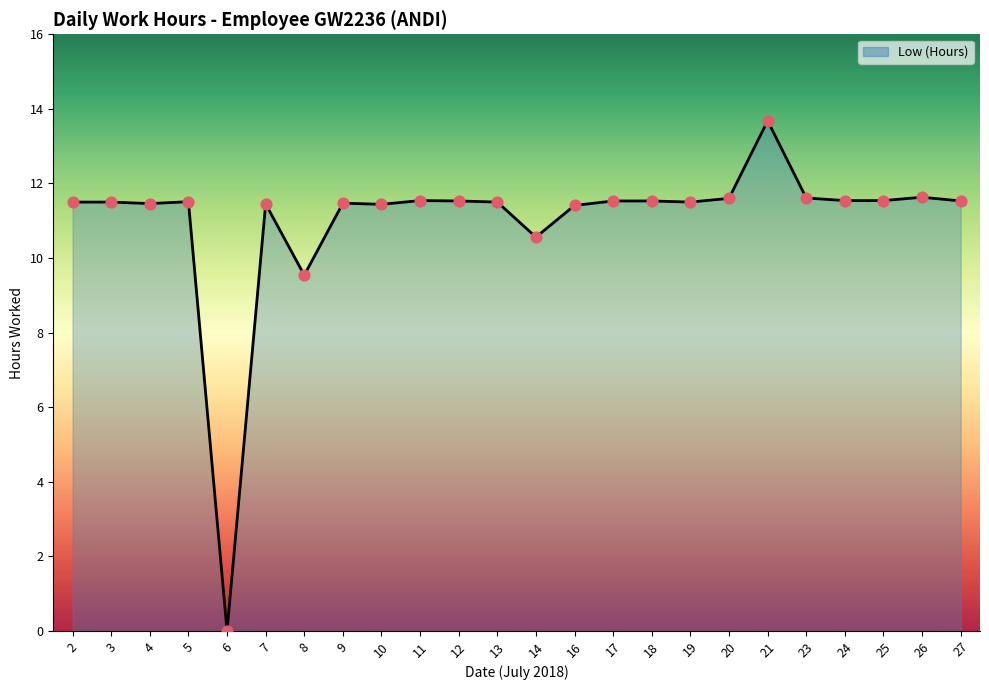

What is the ratio of the value at 17 to the value at 13?

1.0